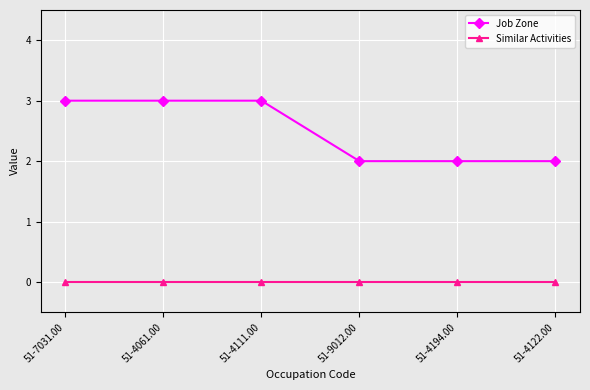

Reading left to right, extract all data points from this chart.

Job Zone: 3	3	3	2	2	2
Similar Activities: 0	0	0	0	0	0